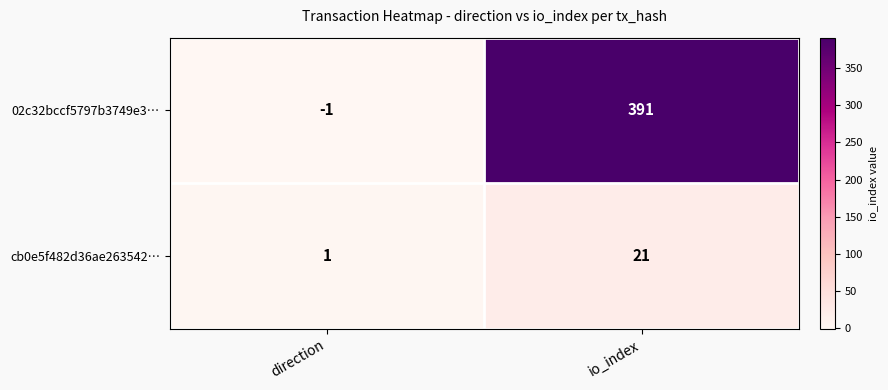

Which category has the highest value in the 02c32bccf5797b3749e3… series?

io_index